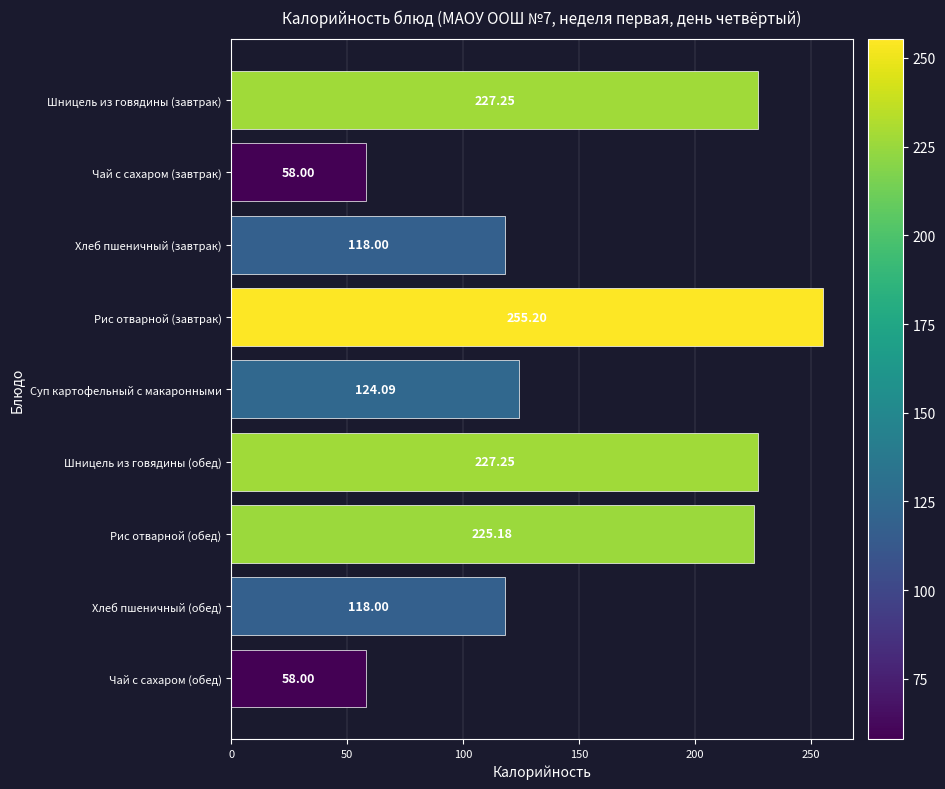

At which category does the chart reach its peak across all series?

Рис отварной (завтрак)